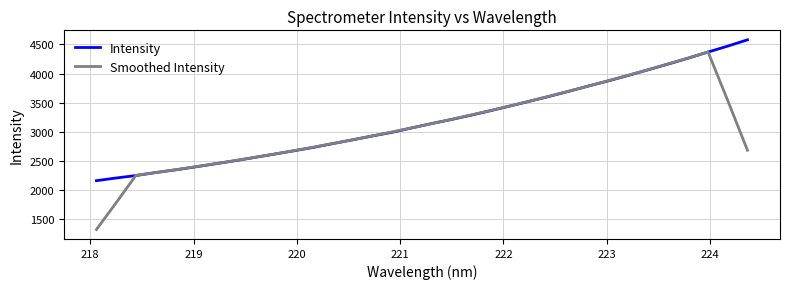

What is the greatest value displayed?

4580.2